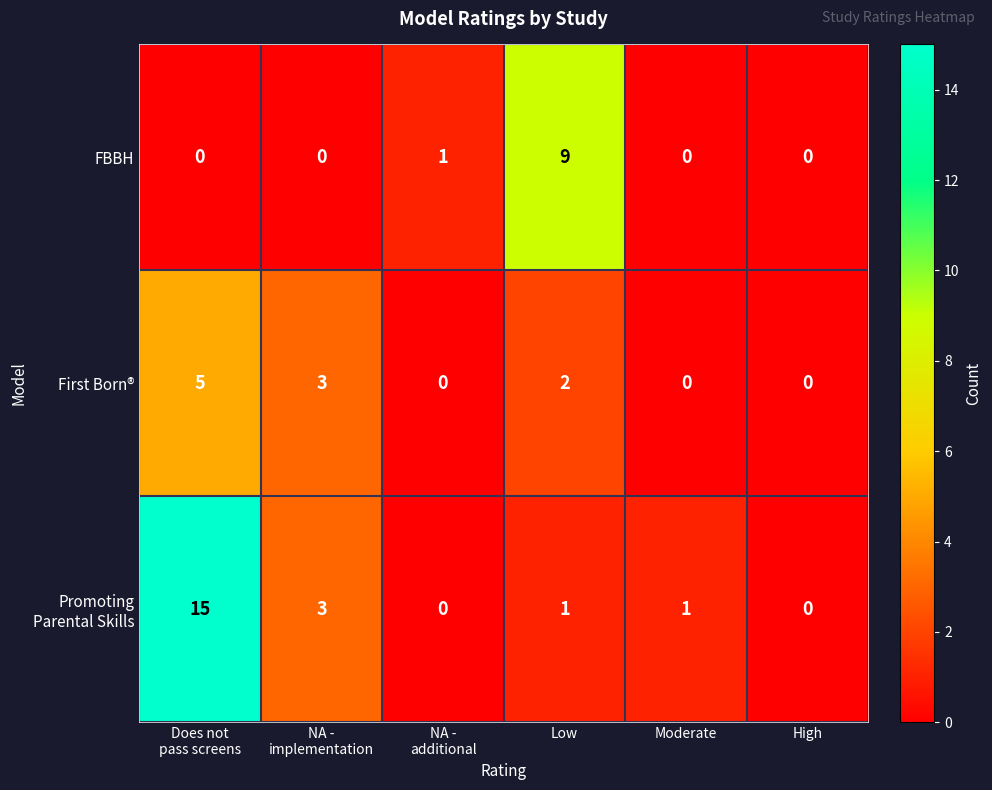

At which category is the sum across all series the highest?

Does not
pass screens